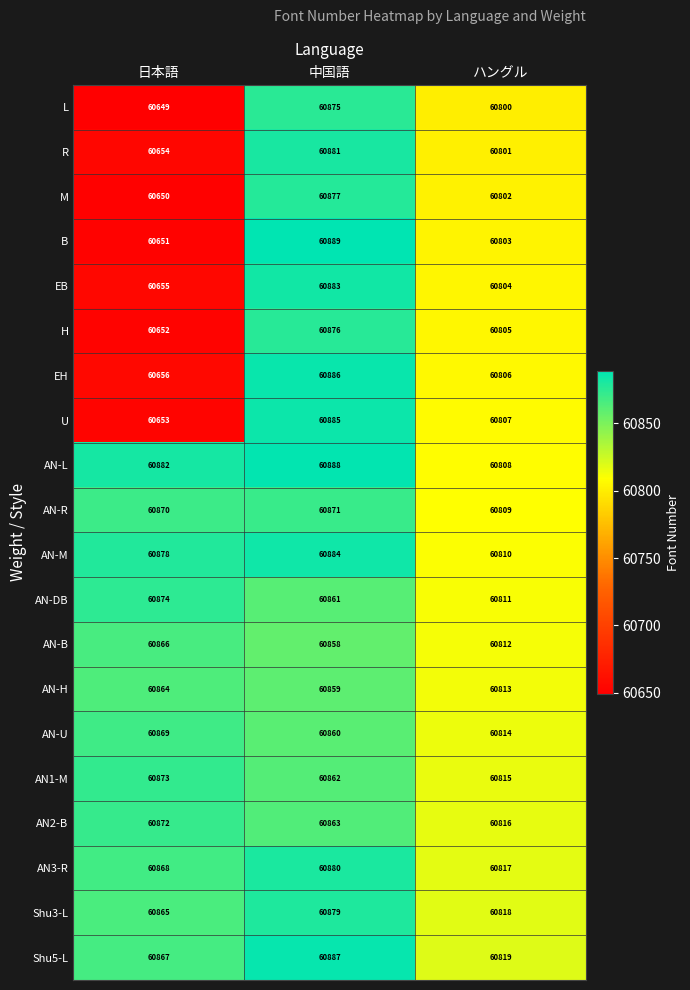

What is the difference between the highest and lowest values at 日本語?

233